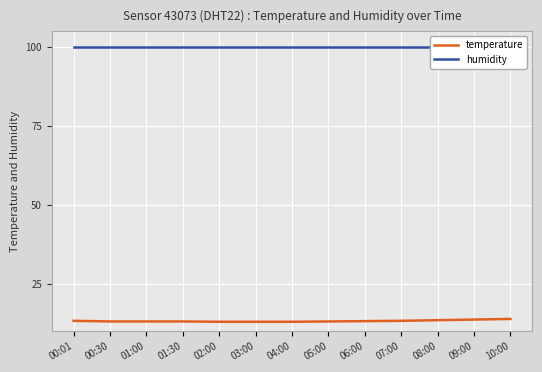

At which category is the sum across all series the highest?

10:00